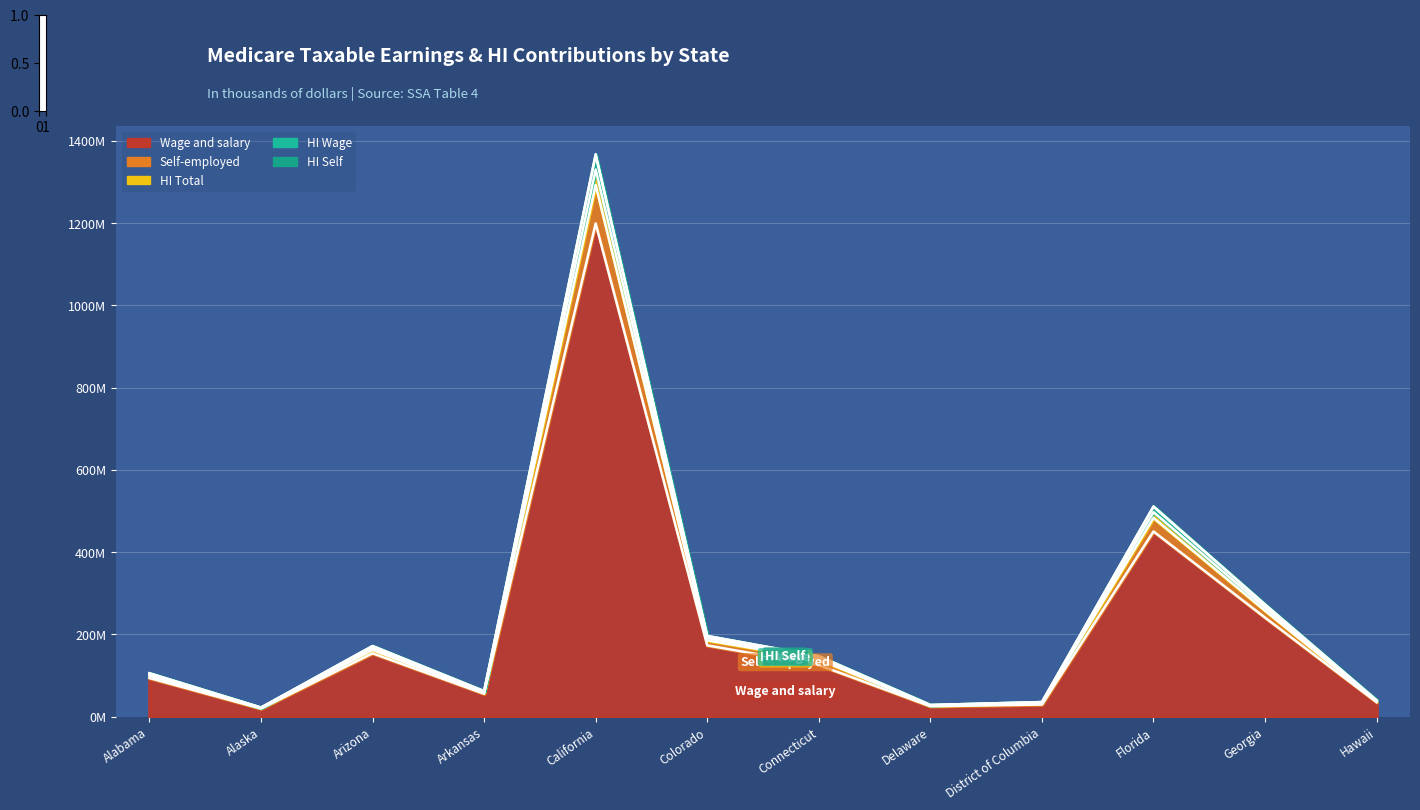

How many data points does each series have?

12